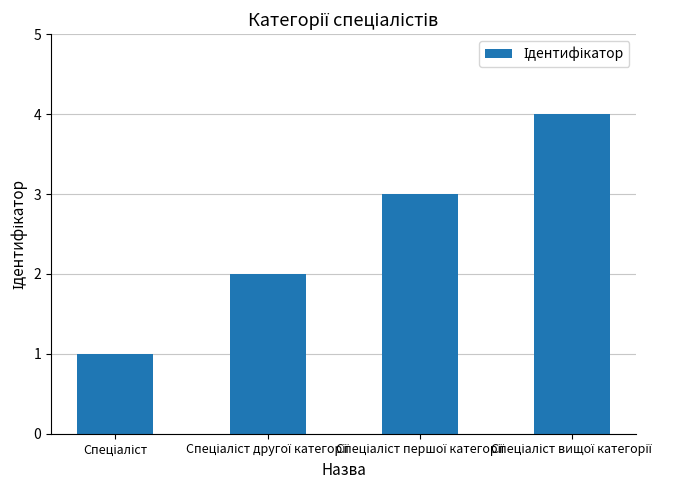

What is the difference between the maximum and minimum values?

3